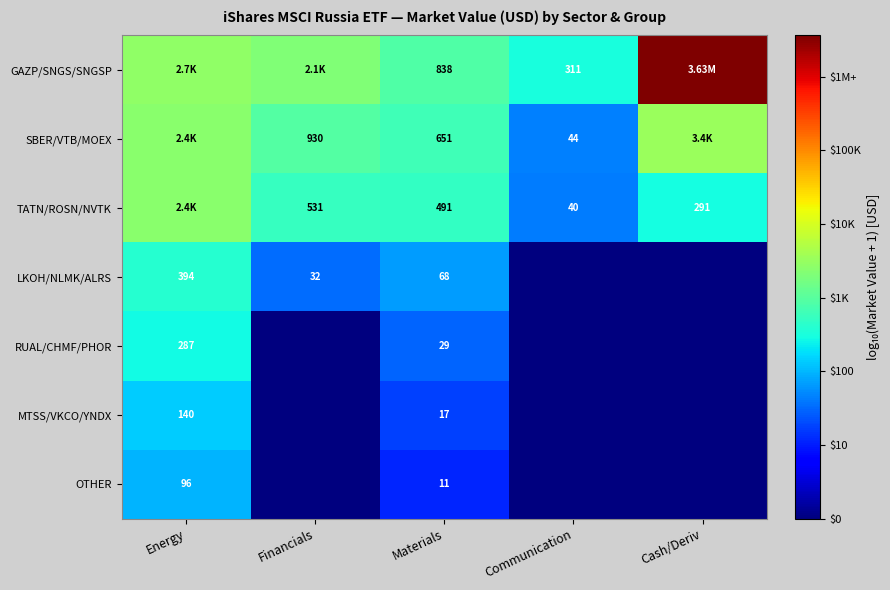

Rank the series at Materials from lowest to highest value.

OTHER, MTSS/VKCO/YNDX, RUAL/CHMF/PHOR, LKOH/NLMK/ALRS, TATN/ROSN/NVTK, SBER/VTB/MOEX, GAZP/SNGS/SNGSP